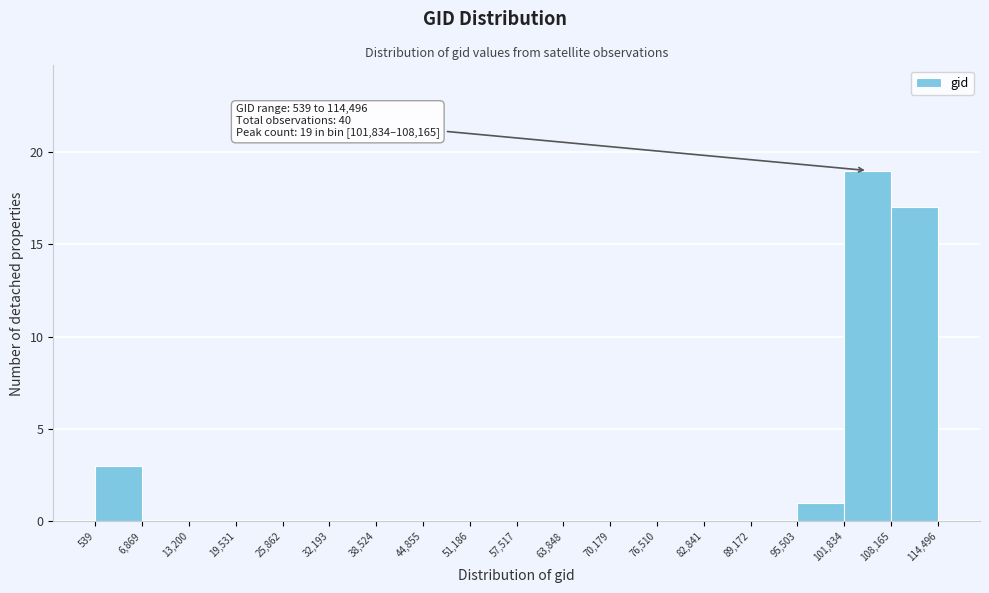

Which range on the x-axis has the tallest bar?

101,834 to 108,165